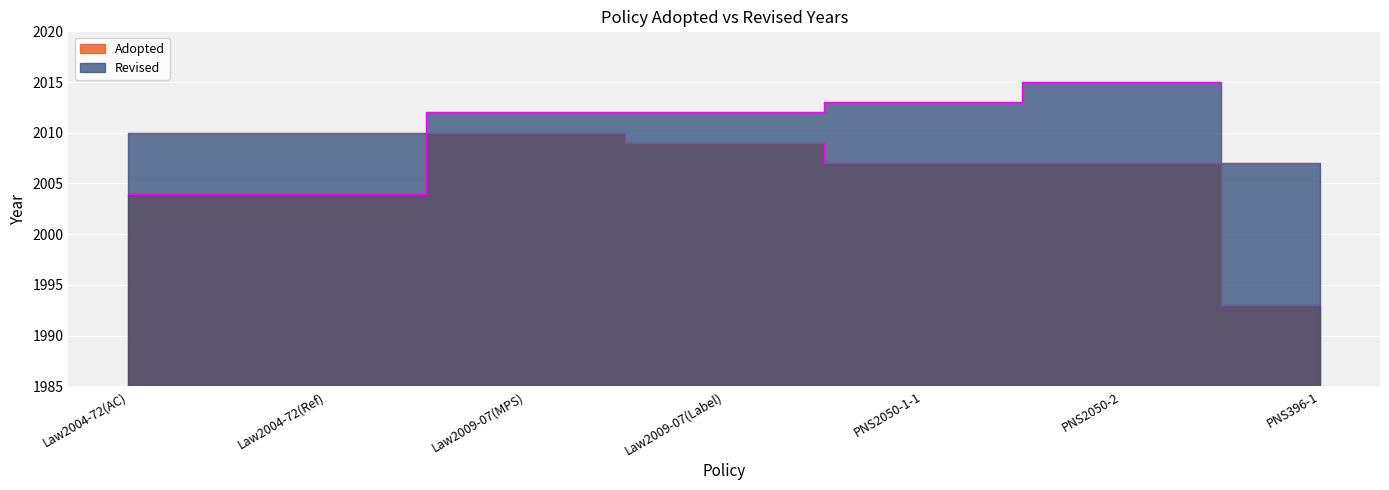

What is the sum of all Adopted values?

14034